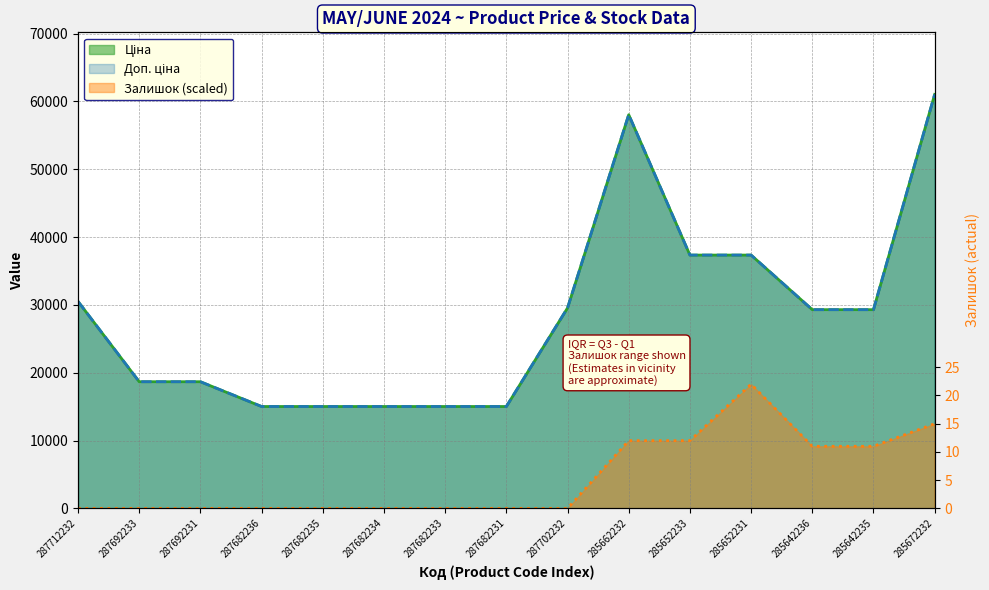

Rank the series by their maximum value, from lowest to highest.

Залишок, Ціна, Доп. ціна